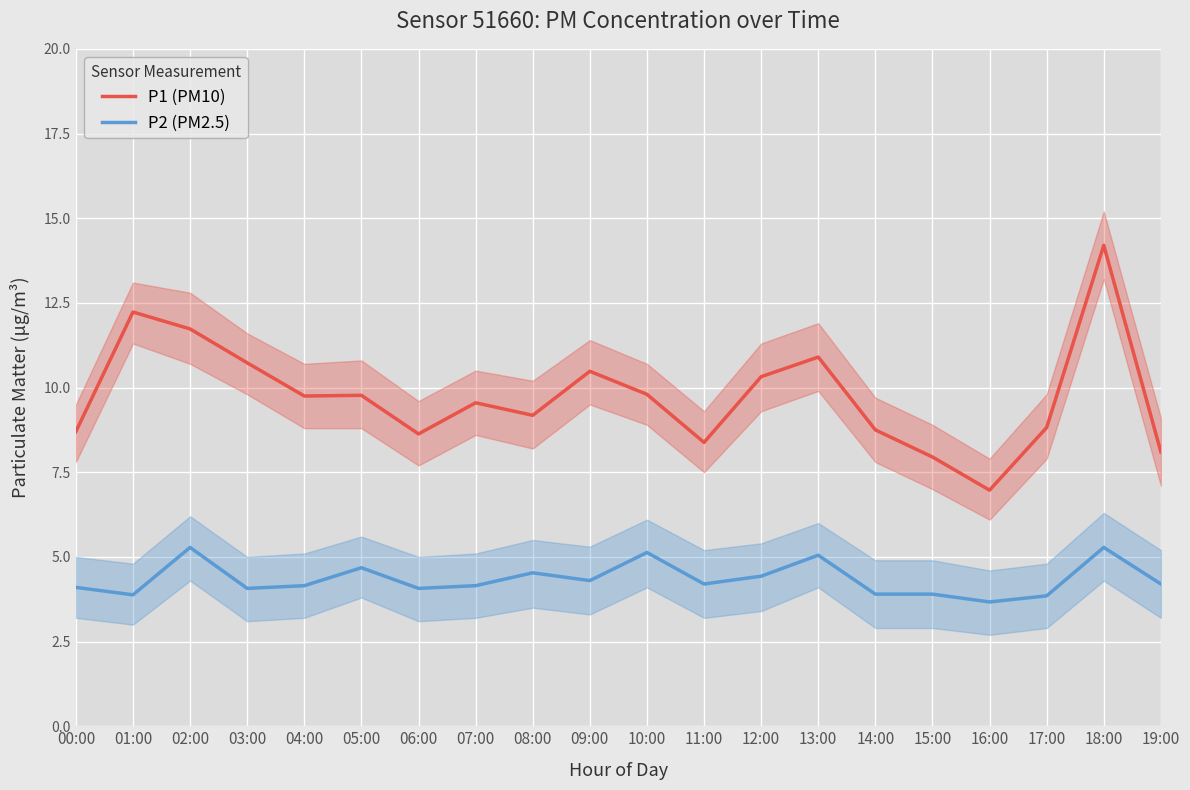

True or false: P1 (PM10) and P2 (PM2.5) intersect in this chart.

False